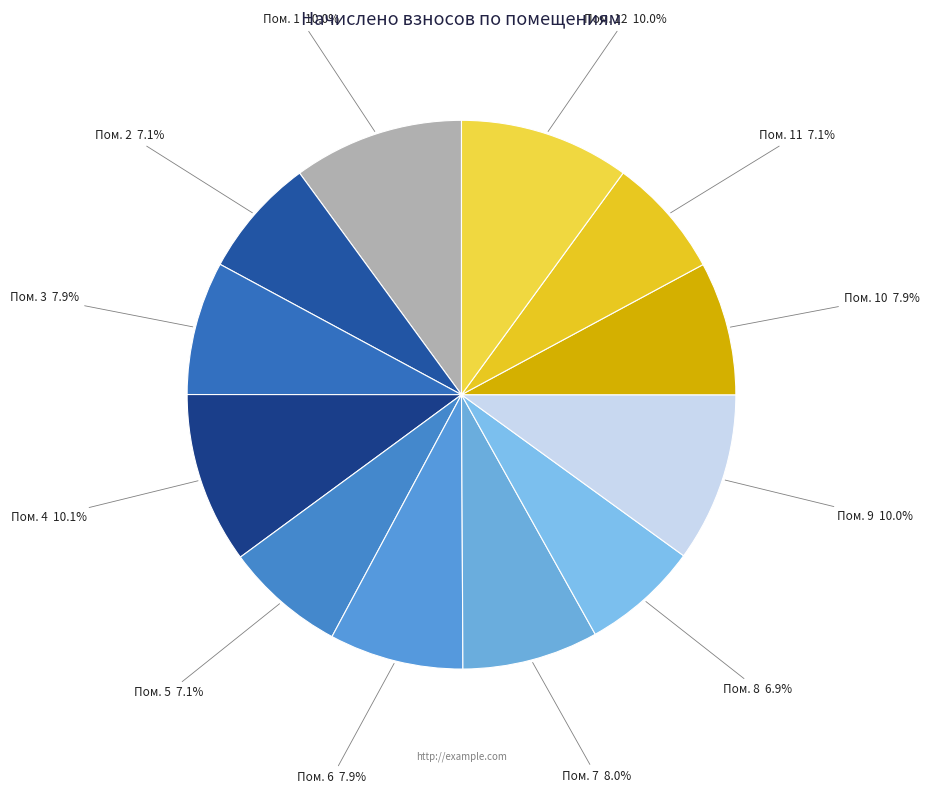

Which has a higher value, Пом. 7 or Пом. 5?

Пом. 7